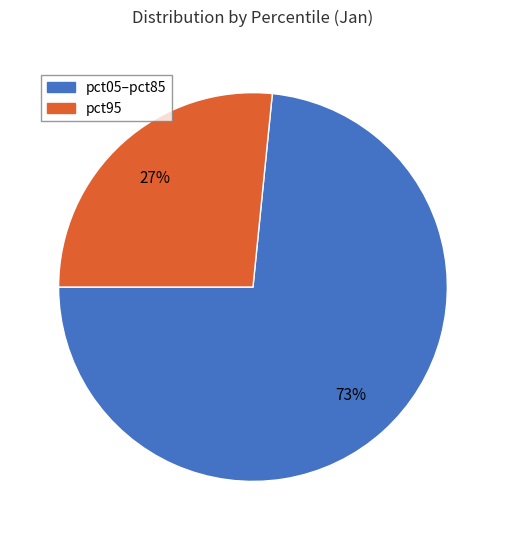

Is there a majority slice in this chart?

Yes